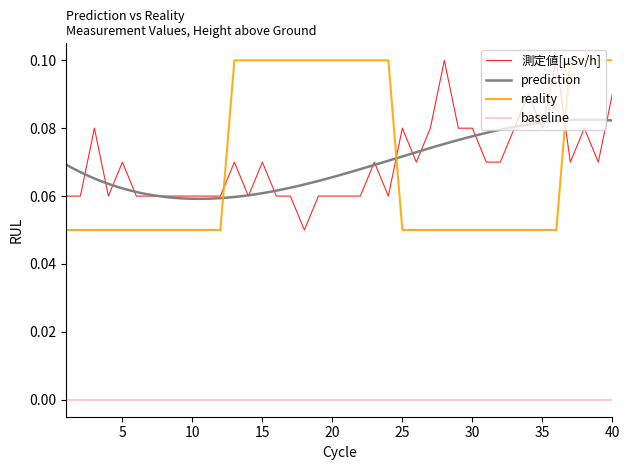

What is the difference between the 地上からの高さ（m） values at 40 and 11?

0.1